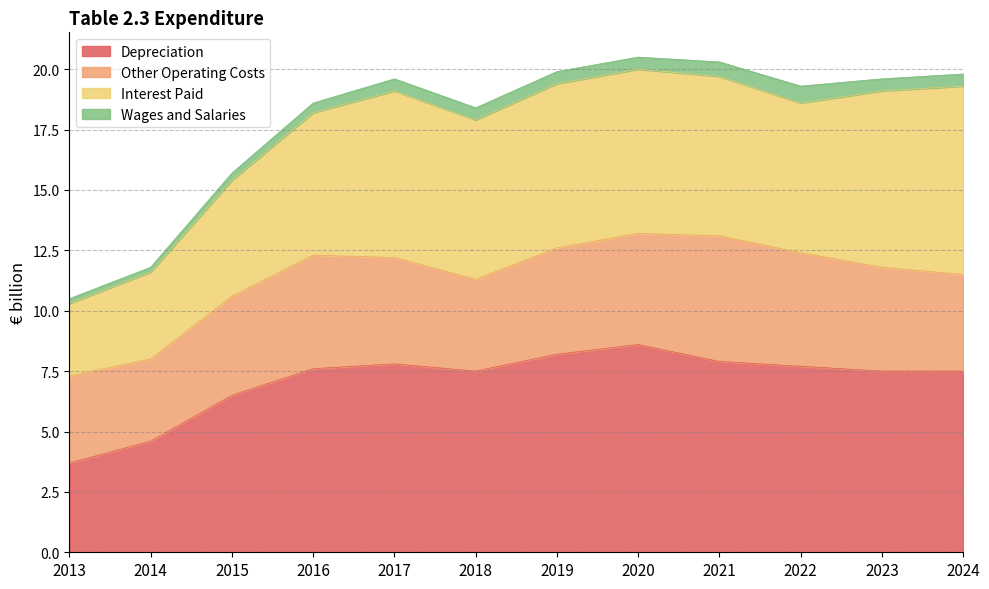

What is the highest value of the Depreciation series?

8.6